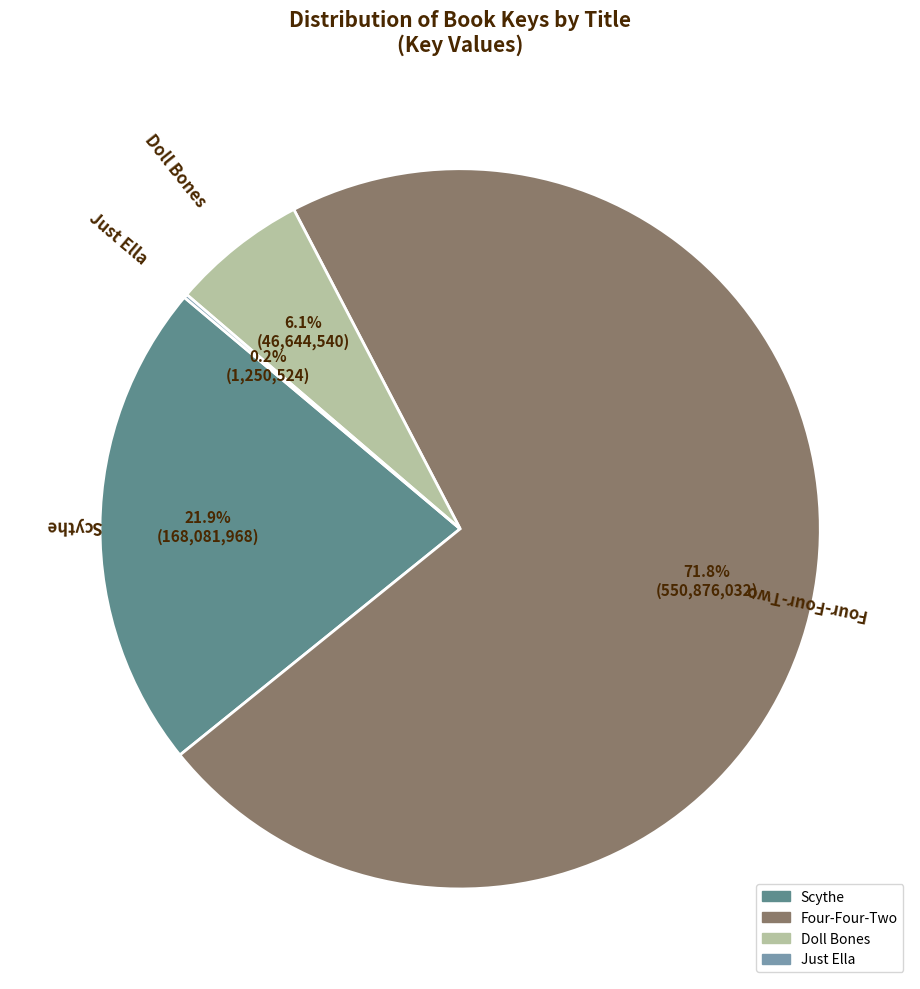

What percentage do Four-Four-Two and Doll Bones together represent?

77.9%